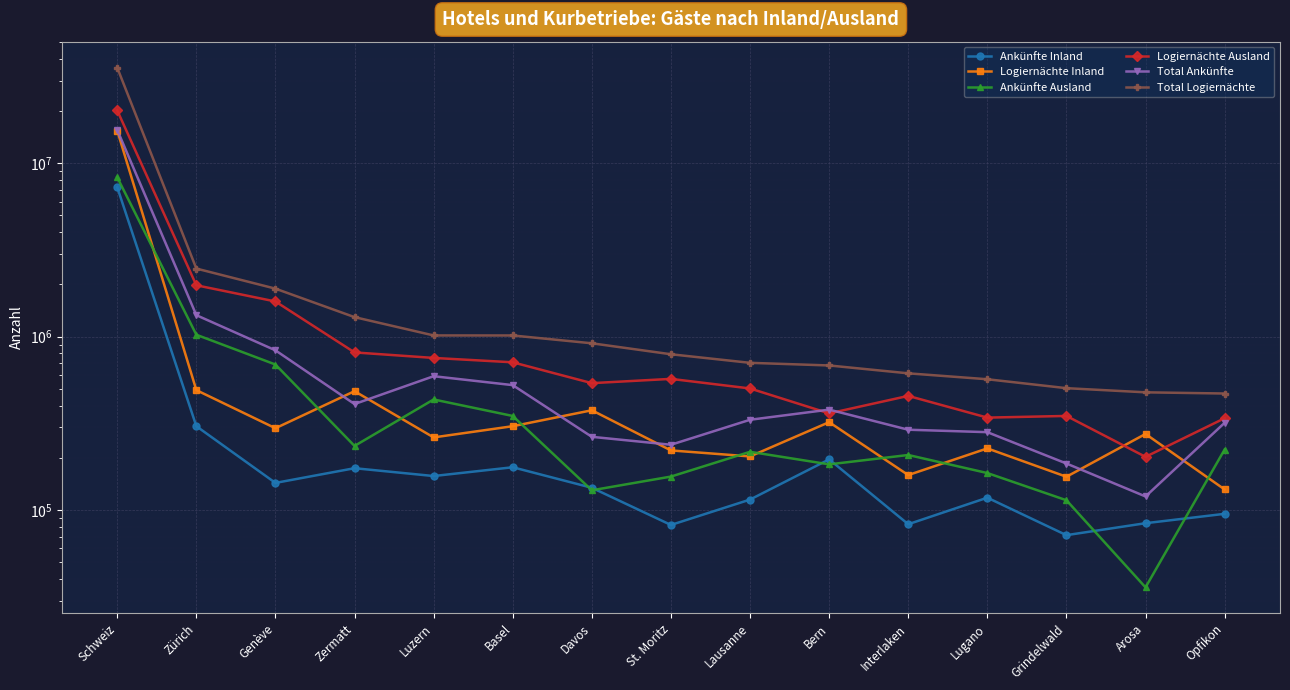

Which category has the highest value in the Logiernächte Inland series?

Schweiz